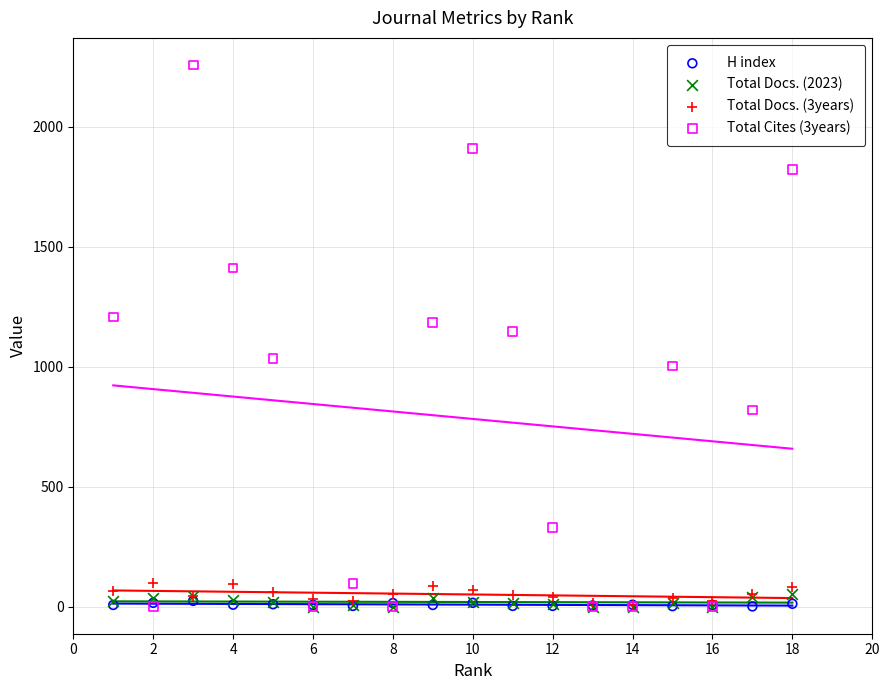

What are all the series names shown in the legend?

H index, Total Docs. (2023), Total Docs. (3years), Total Cites (3years)